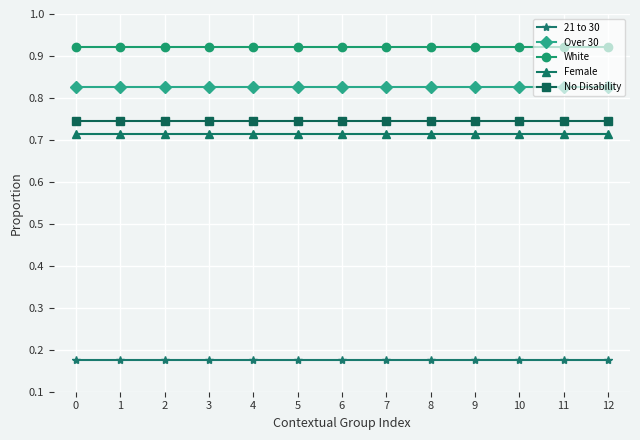

True or false: Over 30 and No Disability cross at least once.

False